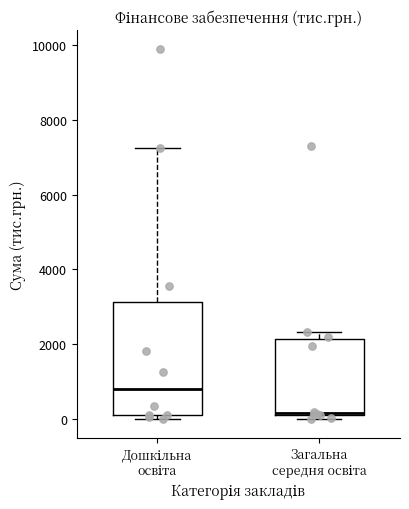

Which box is the tallest, from its lower edge to its upper edge?

Дошкільна освіта